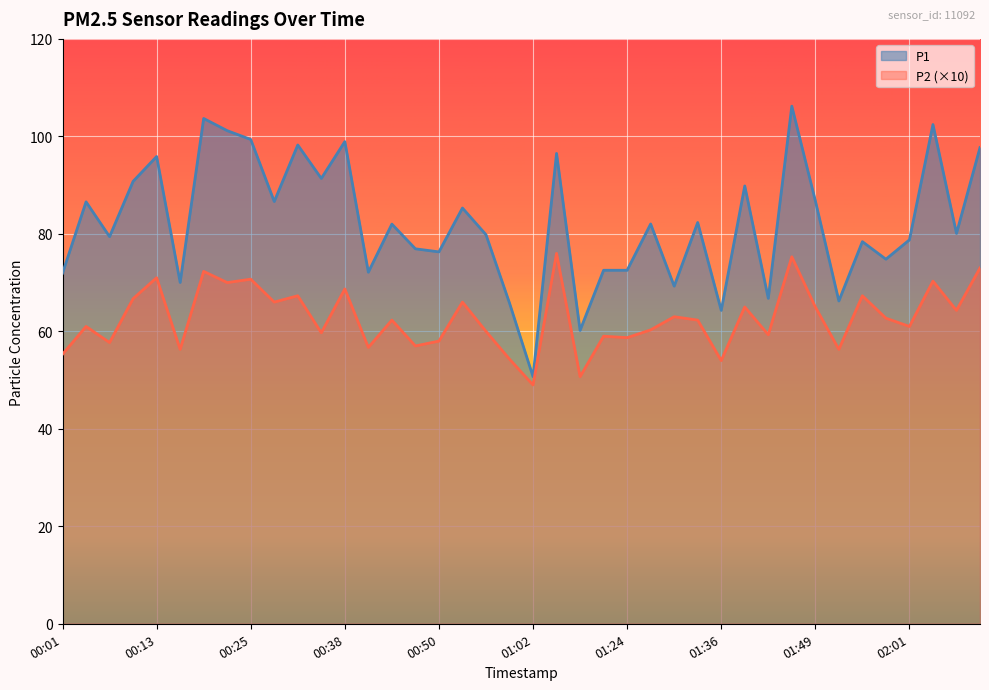

Reading right to left, extract all data points from this chart.

P1: 02:10=97.7	02:07=80.1	02:04=102.4	02:01=78.8	01:58=74.8	01:55=78.4	01:52=66.2	01:49=86.8	01:45=106.2	01:42=66.8	01:39=89.8	01:36=64.3	01:33=82.3	01:30=69.3	01:27=82.0	01:24=72.5	01:20=72.5	01:08=60.2	01:05=96.5	01:02=50.7	00:59=65.8	00:56=79.8	00:53=85.3	00:50=76.3	00:47=76.9	00:44=82.0	00:41=72.1	00:38=98.9	00:35=91.4	00:32=98.2	00:28=86.6	00:25=99.4	00:22=101.2	00:19=103.7	00:16=70.0	00:13=95.9	00:10=90.8	00:07=79.4	00:04=86.6	00:01=71.9
P2: 02:10=73.0	02:07=64.3	02:04=70.3	02:01=61.0	01:58=62.7	01:55=67.3	01:52=56.3	01:49=65.0	01:45=75.3	01:42=59.3	01:39=65.0	01:36=54.0	01:33=62.3	01:30=63.0	01:27=60.3	01:24=58.7	01:20=59.0	01:08=50.7	01:05=76.0	01:02=49.0	00:59=54.3	00:56=60.0	00:53=66.0	00:50=58.0	00:47=57.0	00:44=62.3	00:41=56.7	00:38=68.7	00:35=59.7	00:32=67.3	00:28=66.0	00:25=70.7	00:22=70.0	00:19=72.3	00:16=56.3	00:13=71.0	00:10=66.7	00:07=57.7	00:04=61.0	00:01=55.3